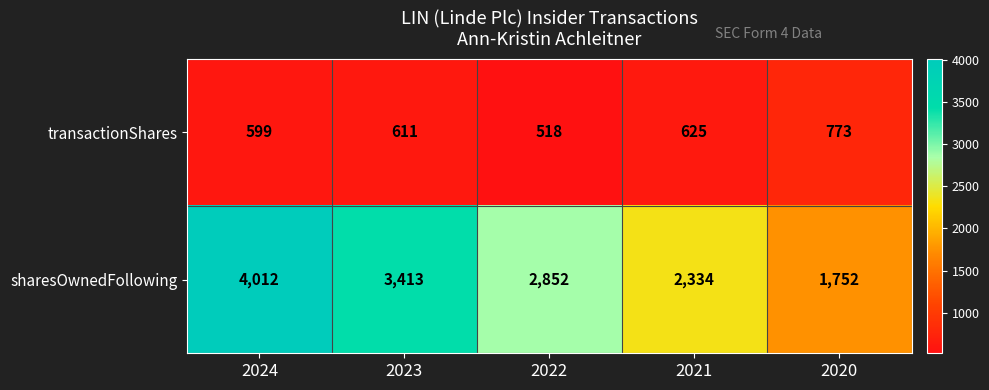

What is the smallest value displayed?

518